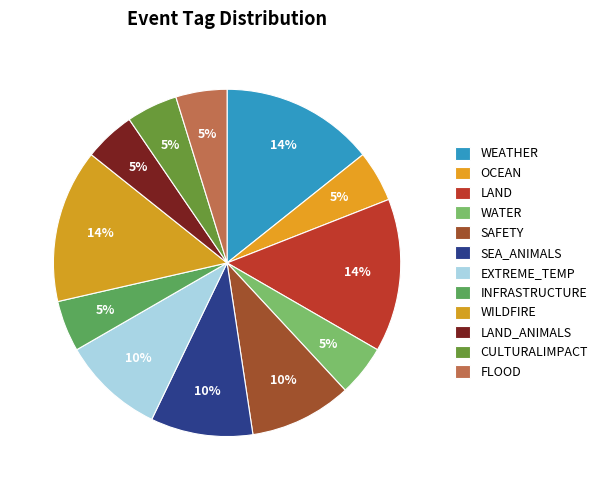

What is the total percentage of CULTURALIMPACT and WILDFIRE?

19.0%